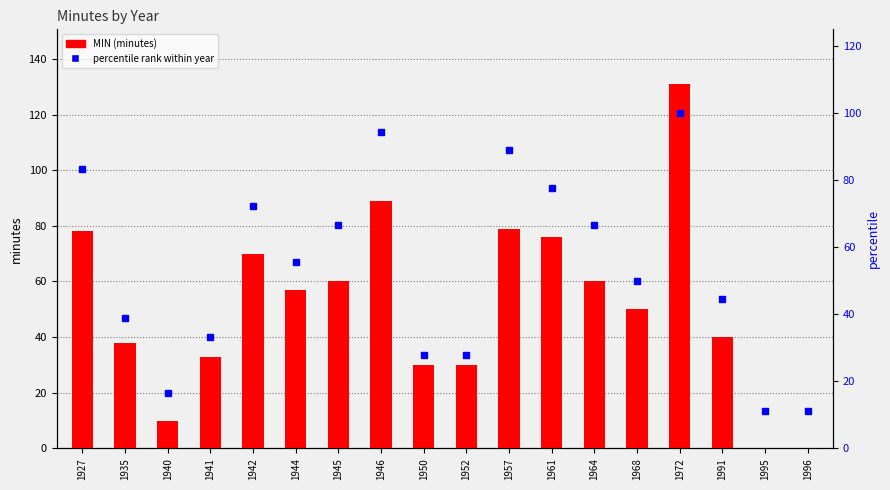

True or false: percentile rank within year has a value of 129.3 at 1957.

False